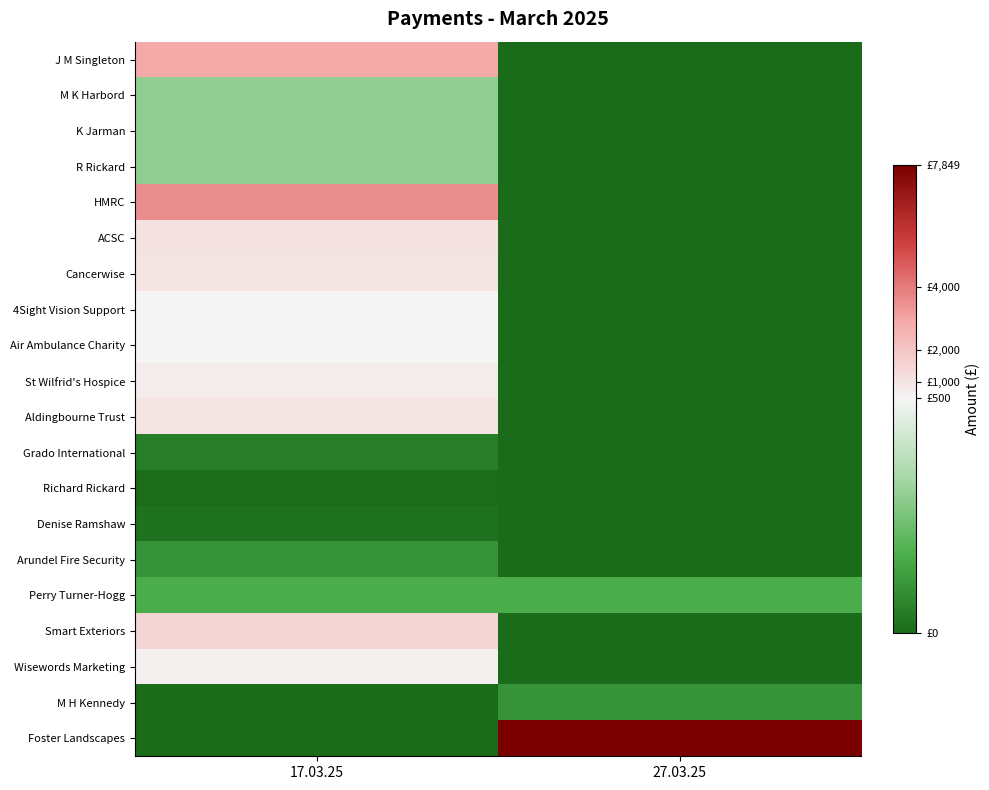

Which series has the largest total across all categories?

Foster Landscapes